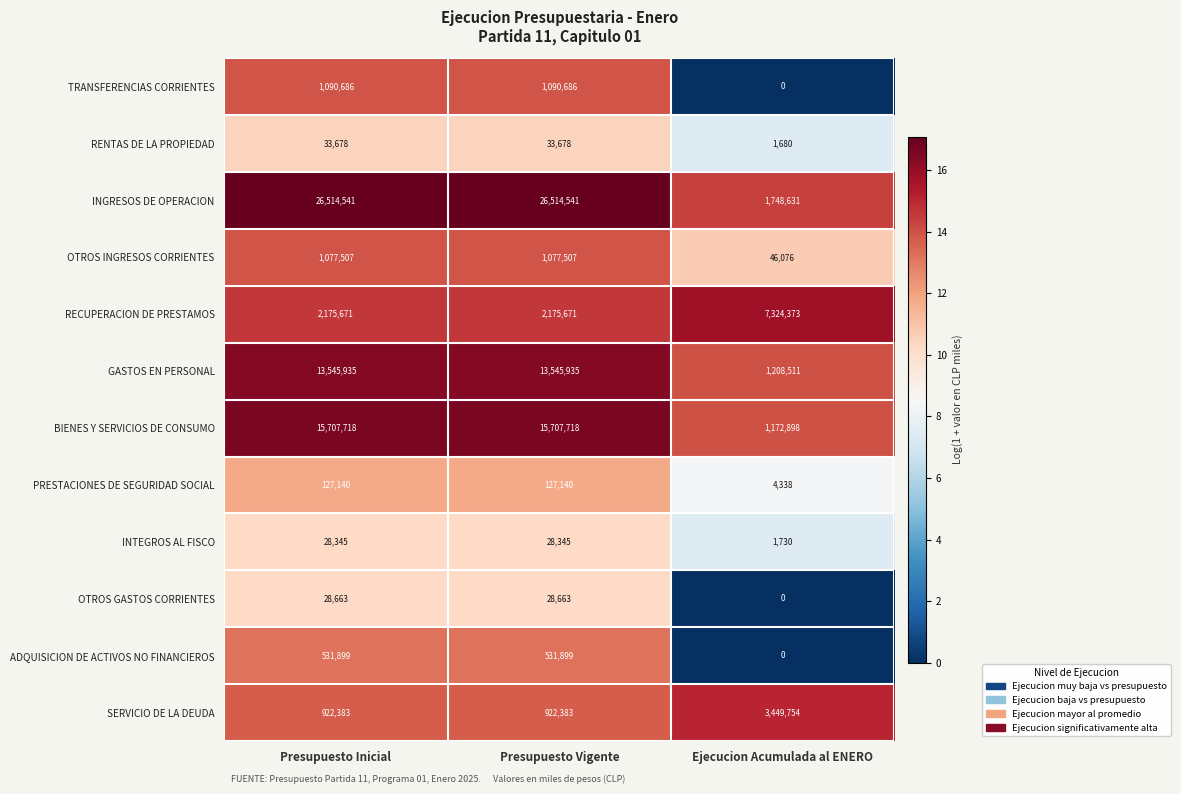

At Presupuesto Vigente, list the series in order from smallest to largest.

INTEGROS AL FISCO, OTROS GASTOS CORRIENTES, RENTAS DE LA PROPIEDAD, PRESTACIONES DE SEGURIDAD SOCIAL, ADQUISICION DE ACTIVOS NO FINANCIEROS, SERVICIO DE LA DEUDA, OTROS INGRESOS CORRIENTES, TRANSFERENCIAS CORRIENTES, RECUPERACION DE PRESTAMOS, GASTOS EN PERSONAL, BIENES Y SERVICIOS DE CONSUMO, INGRESOS DE OPERACION